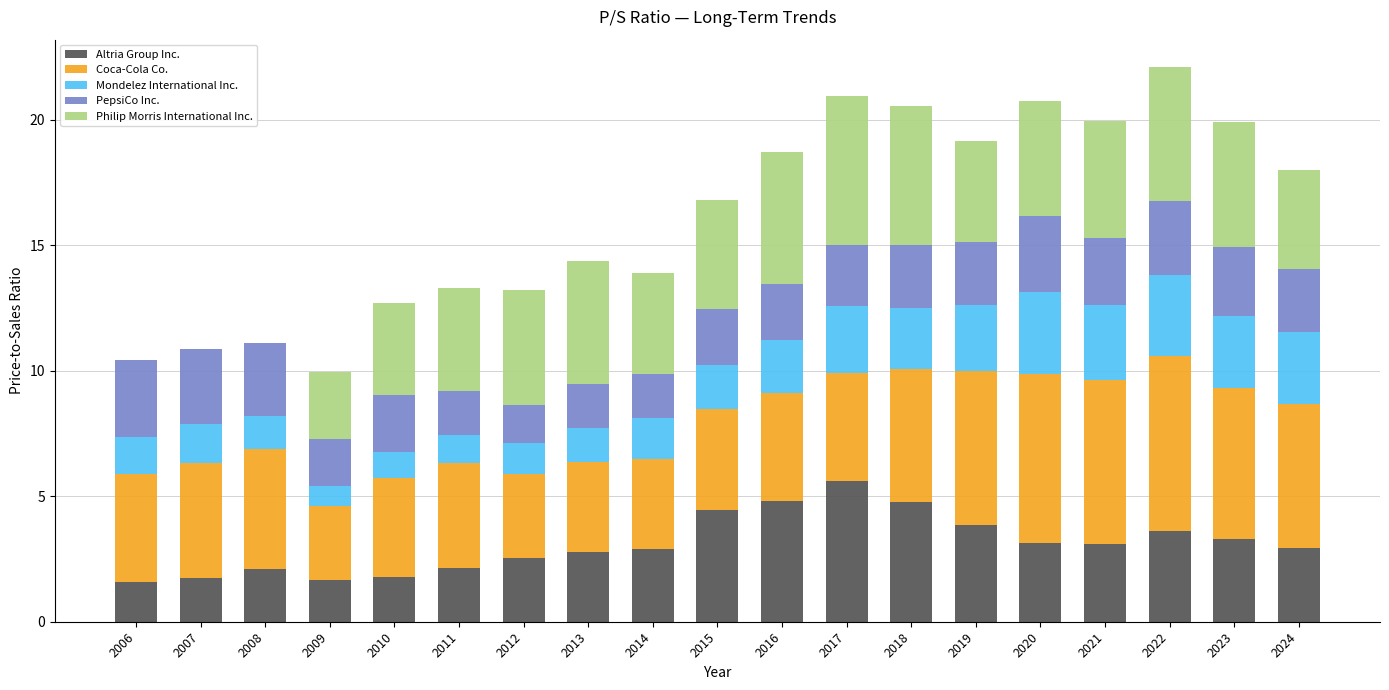

What is the total value across all series at 2019?

19.2